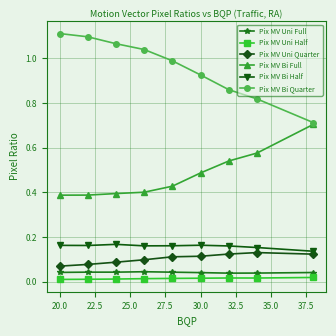

Which series has the largest total across all categories?

Pix MV Bi Quarter